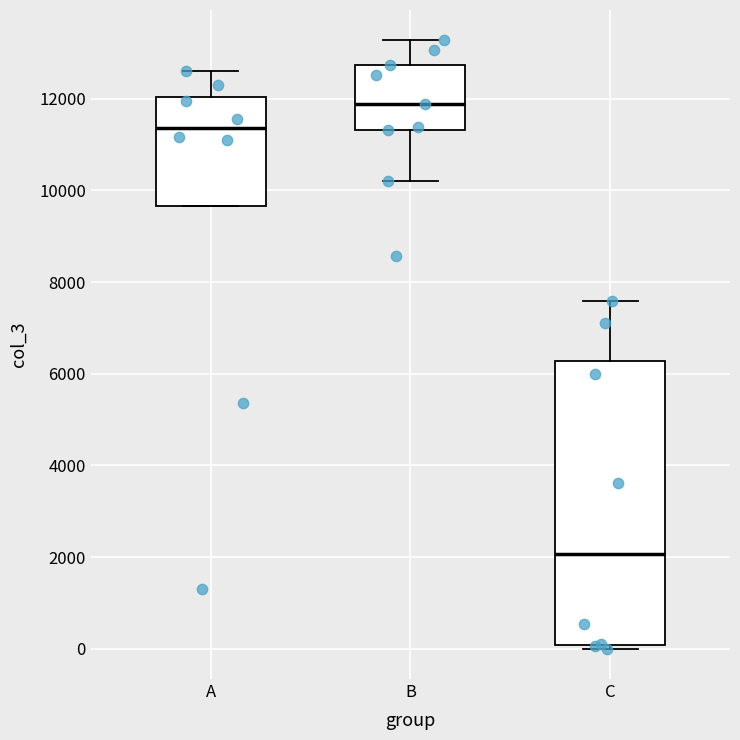

Which box has the lowest median line?

C